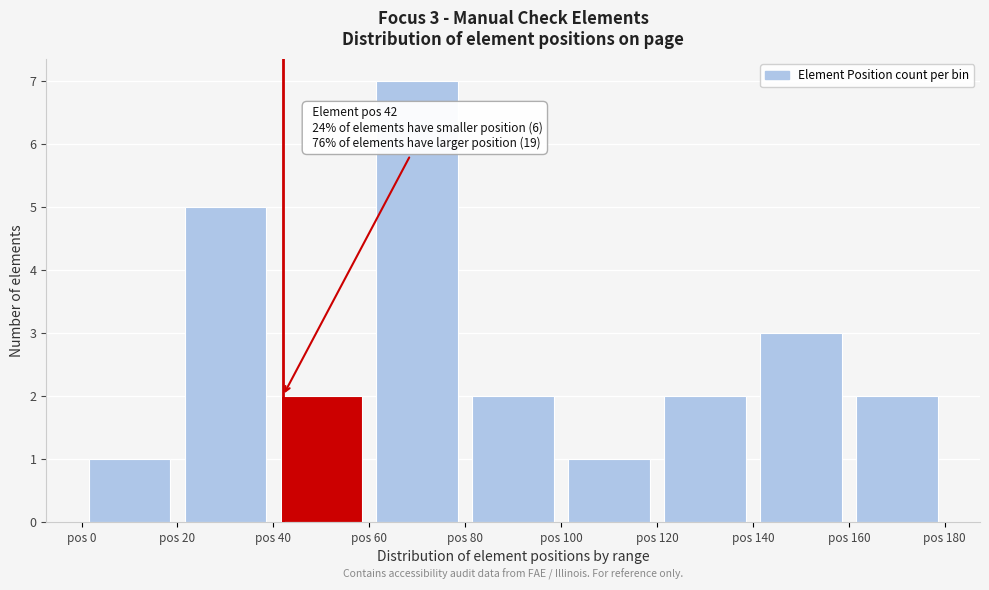

Over which range of the x-axis is the bar tallest?

60 to 80